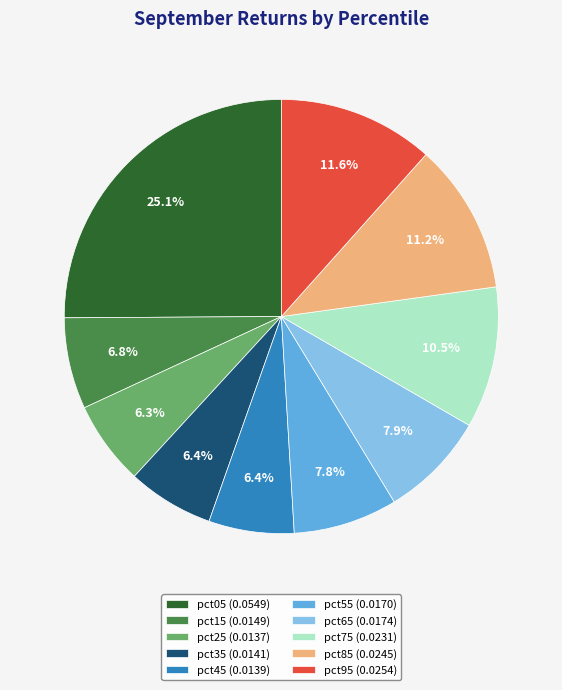

Does pct05 (0.0549) represent more than half of the total?

No